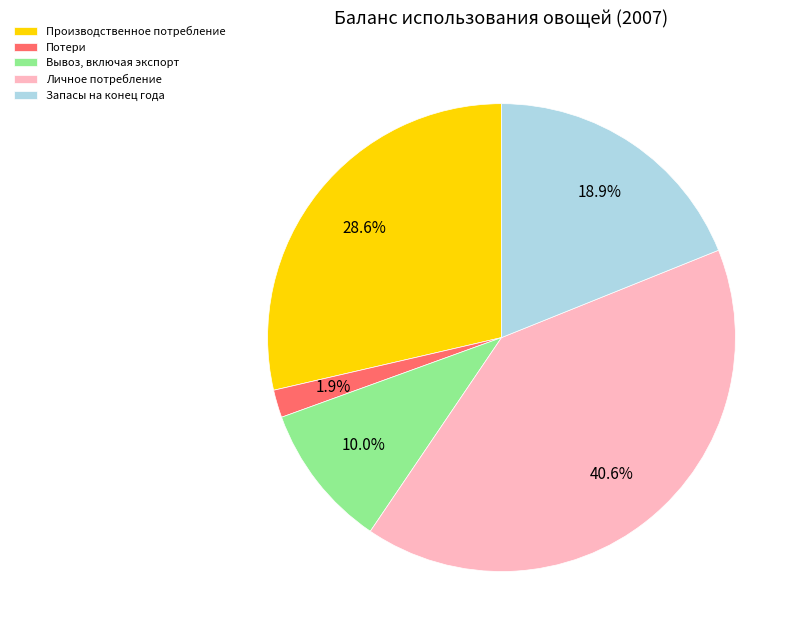

Which category has the biggest portion of the pie?

Личное потребление